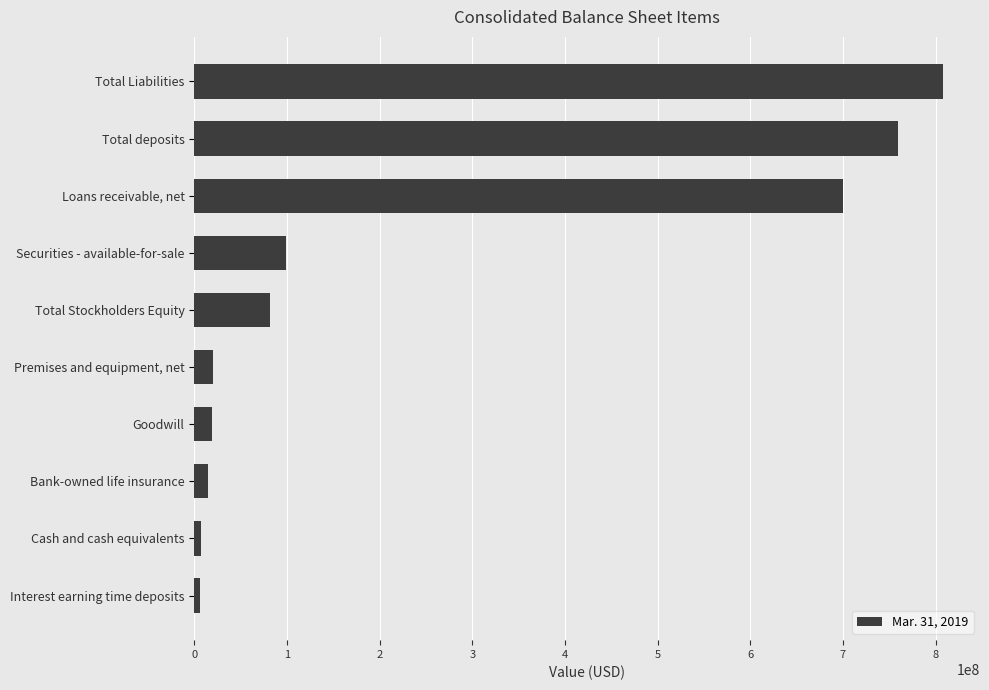

Rank the categories by value from lowest to highest.

Interest earning time deposits, Cash and cash equivalents, Bank-owned life insurance, Goodwill, Premises and equipment, net, Total Stockholders Equity, Securities - available-for-sale, Loans receivable, net, Total deposits, Total Liabilities